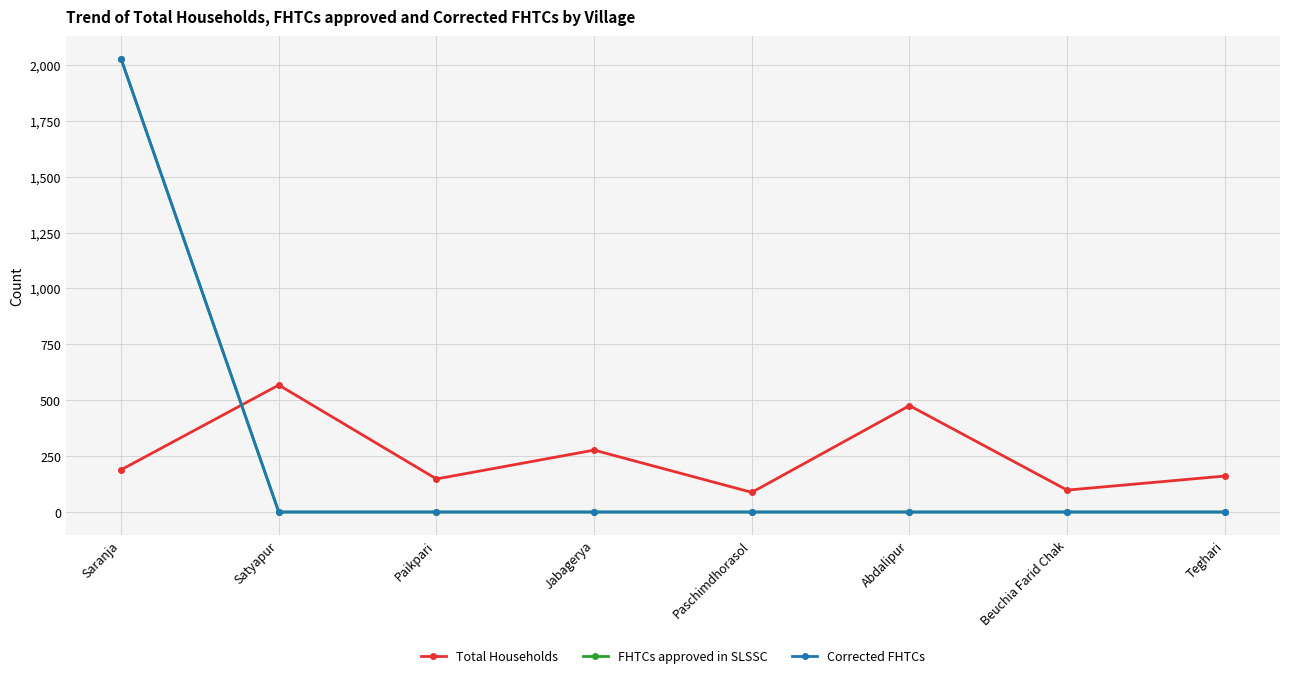

What position from the left is Saranja?

1